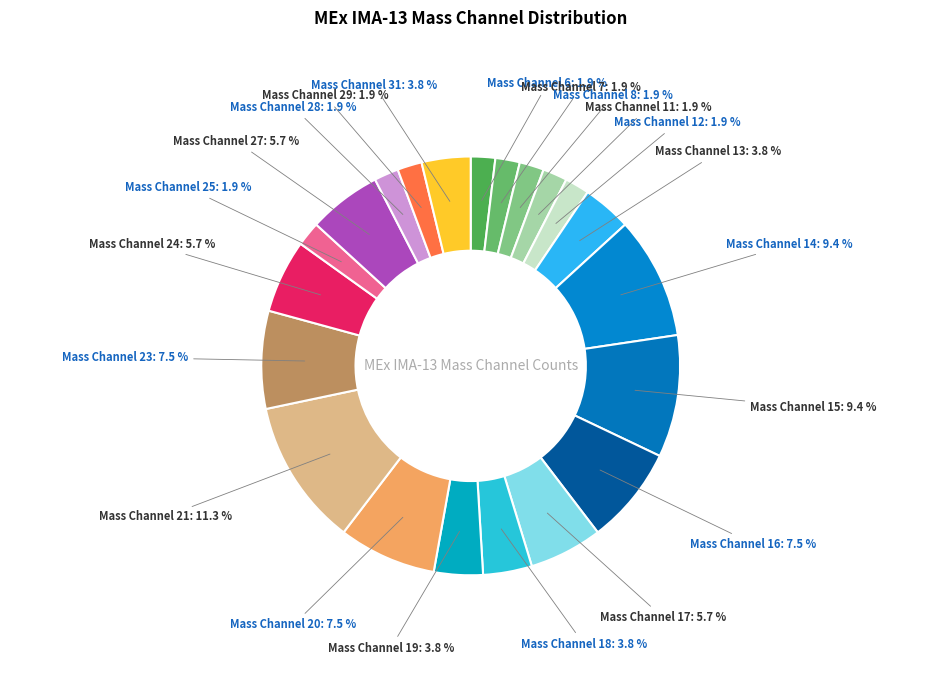

Count the number of slices in the pie.

21